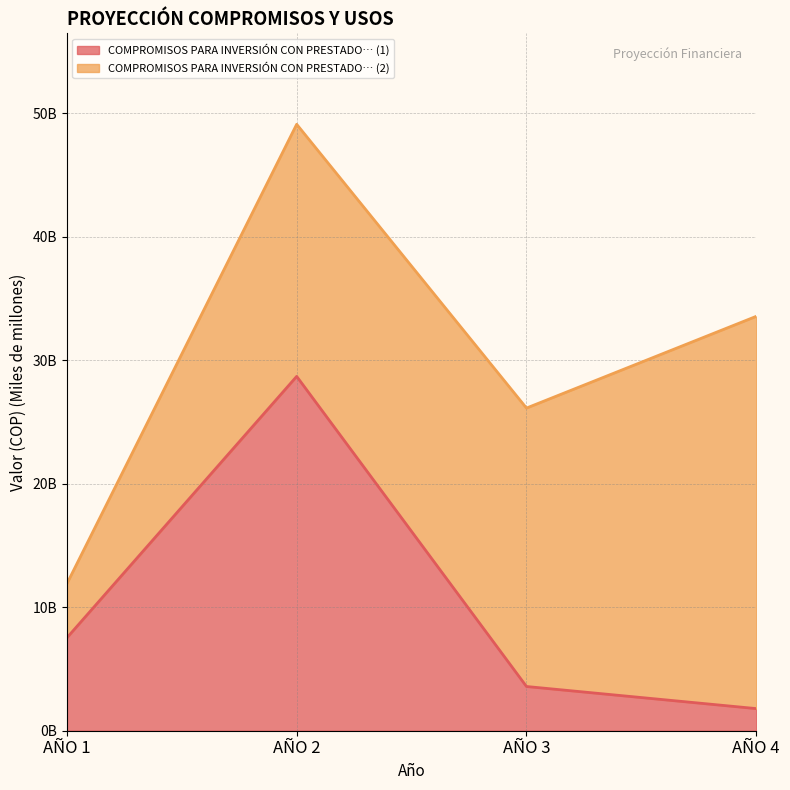

What is the difference between the maximum and minimum values?

26.9